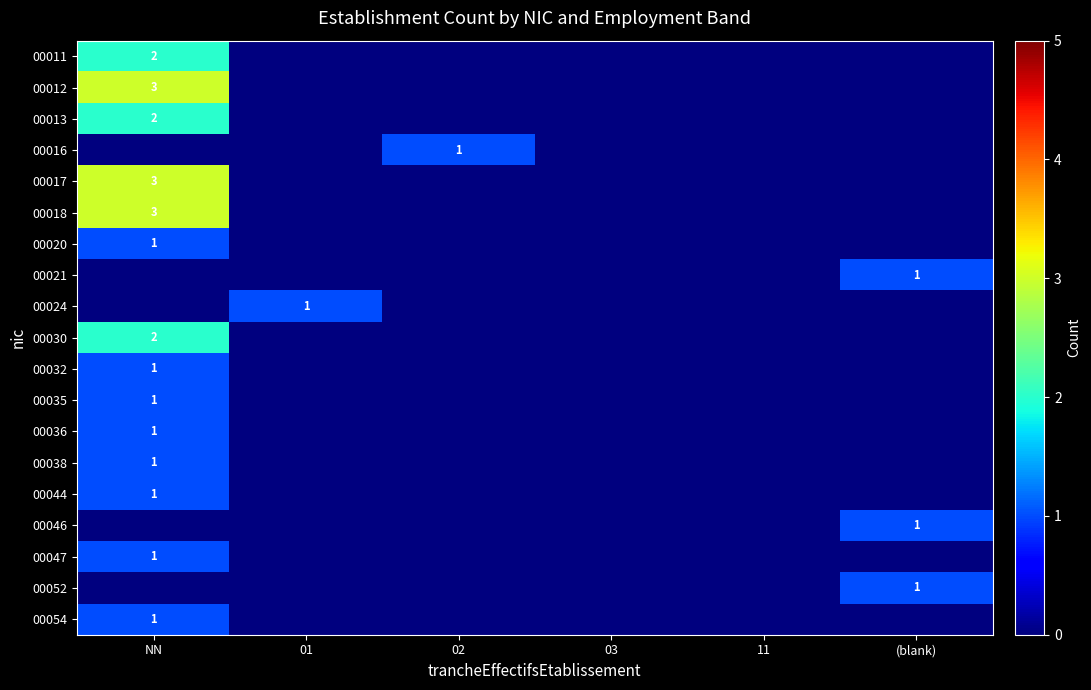

What is the spread (max minus min) of values at 02?

1